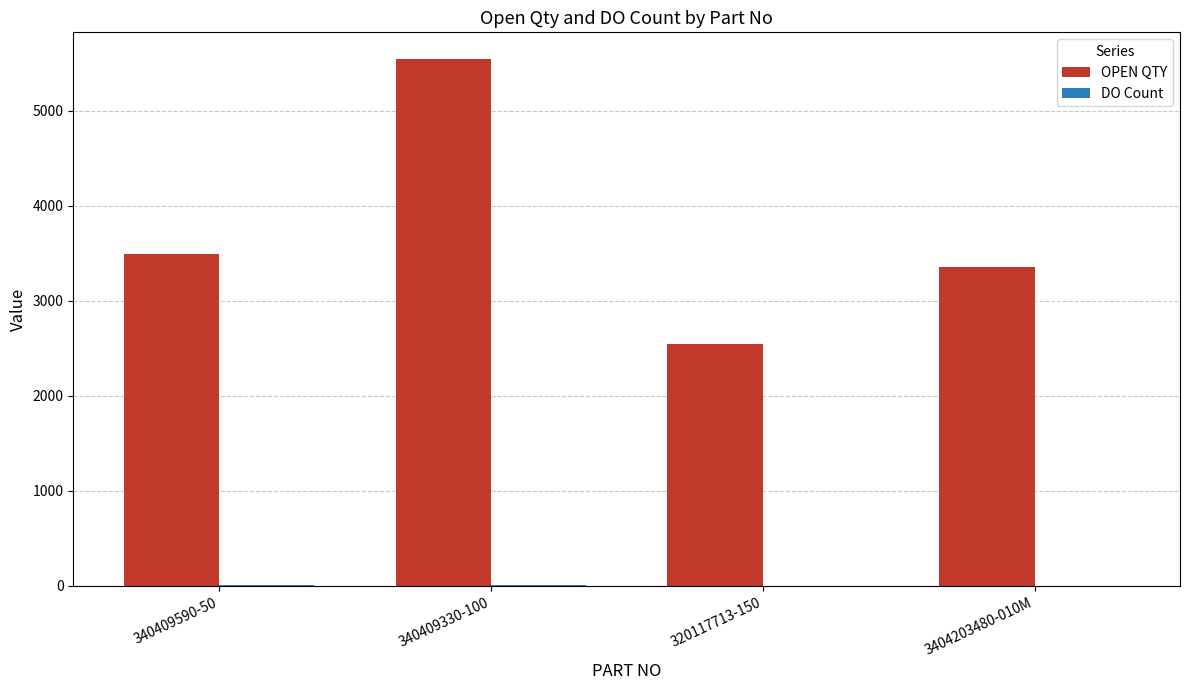

The OPEN QTY series shows 5545 at 340409330-100. True or false?

True